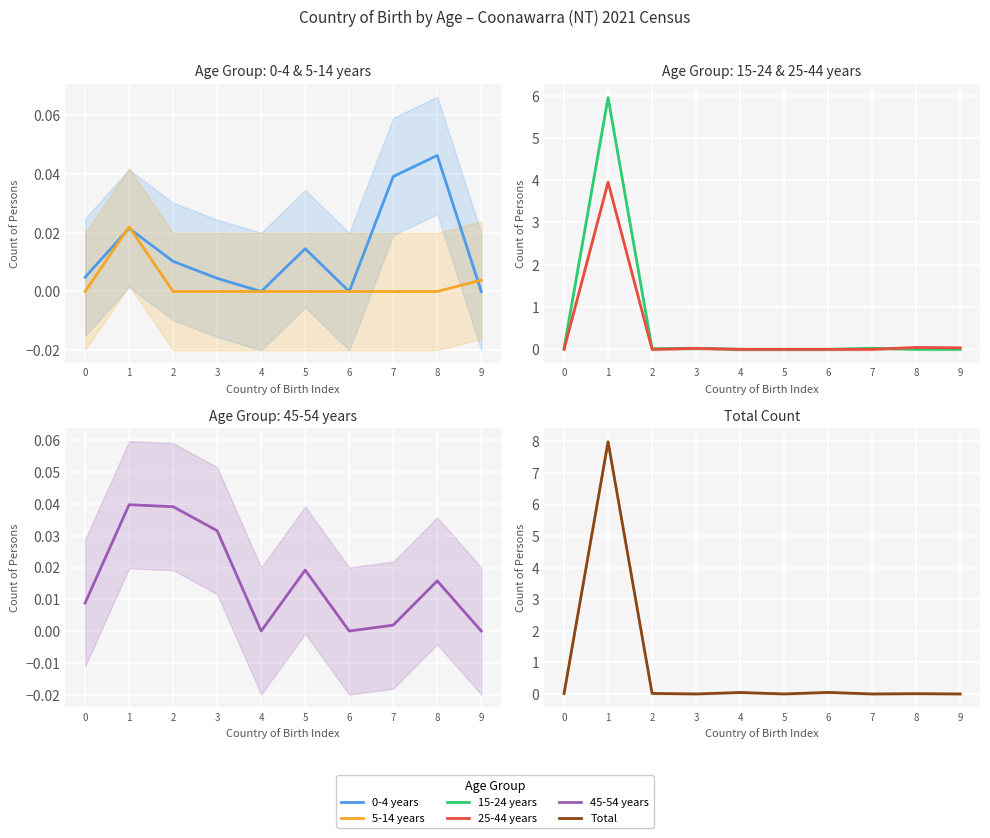

At which label is Total closest to 3?

6